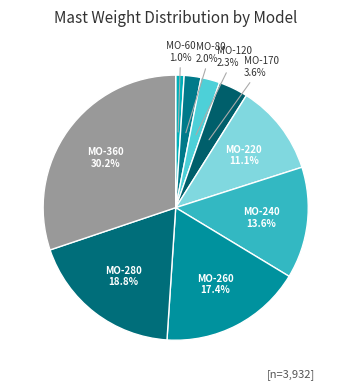

How many slices are in this pie chart?

9